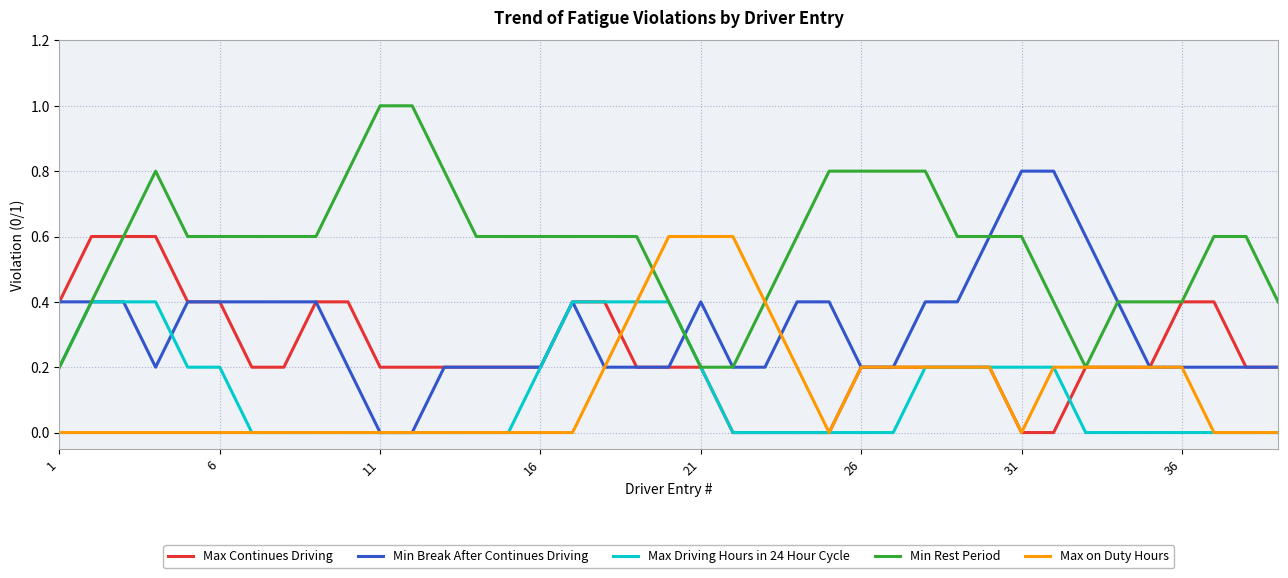

Which series has the largest total across all categories?

Min Rest Period